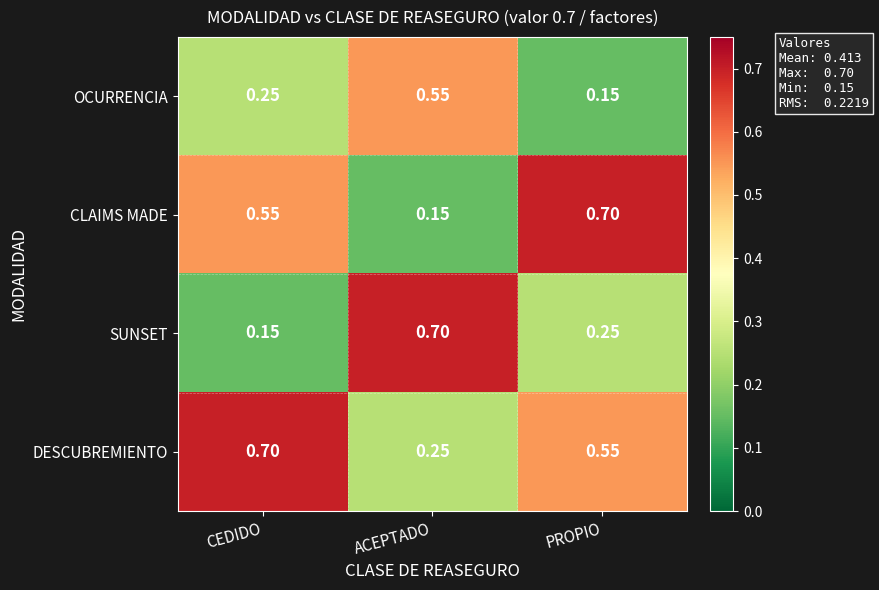

Rank the categories by DESCUBREMIENTO value from lowest to highest.

ACEPTADO, PROPIO, CEDIDO